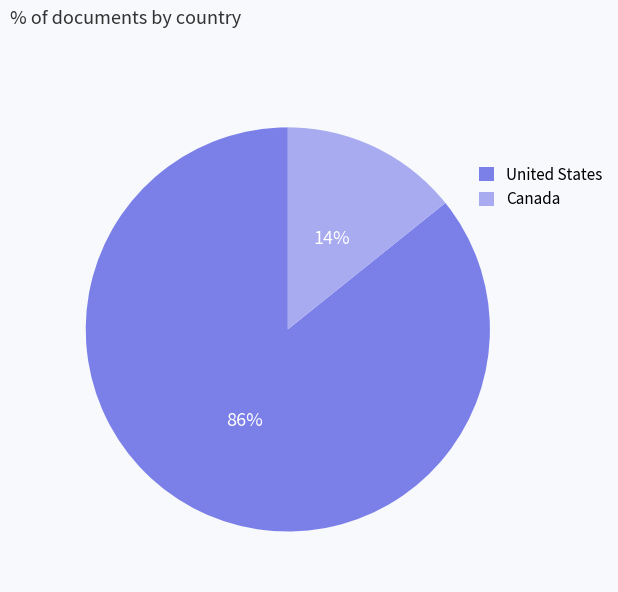

What percentage is the United States slice, to the nearest percent?

86%